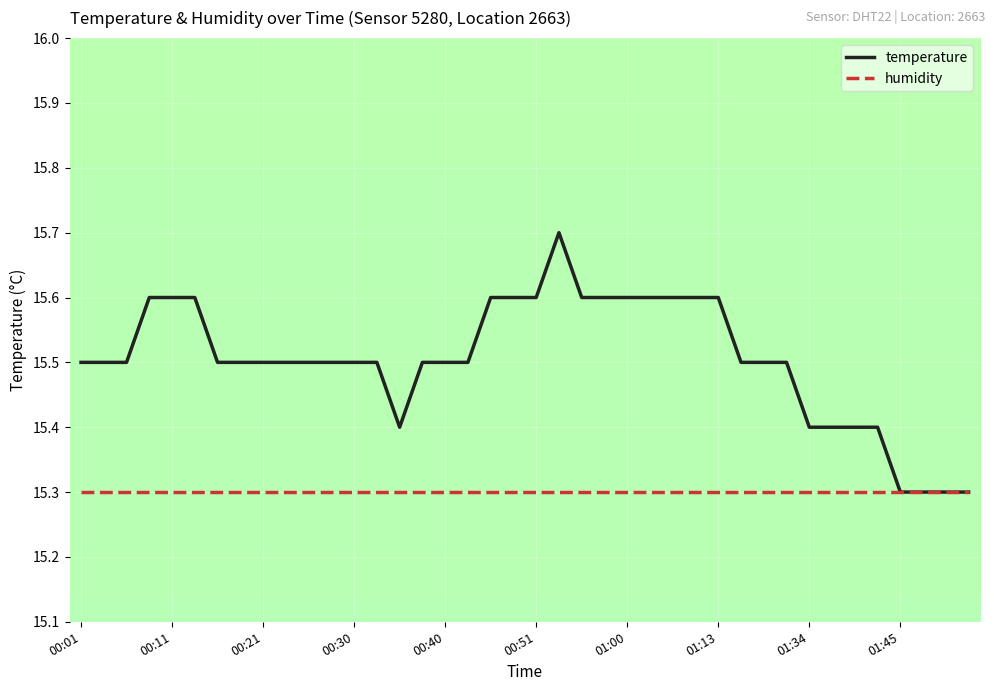

What is the highest value of the temperature series?

15.7